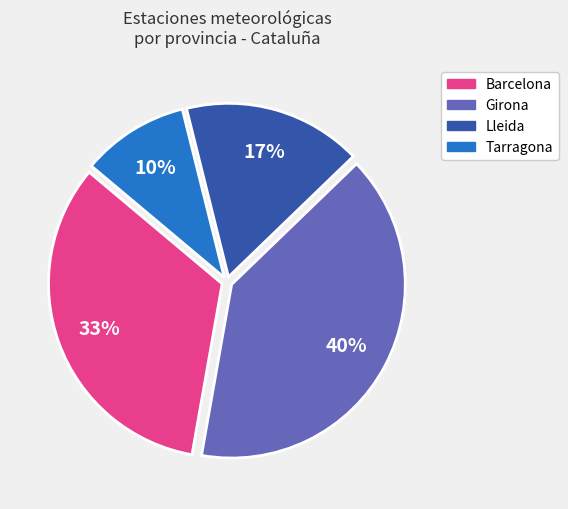

Is the sum of Girona and Lleida greater than half?

Yes